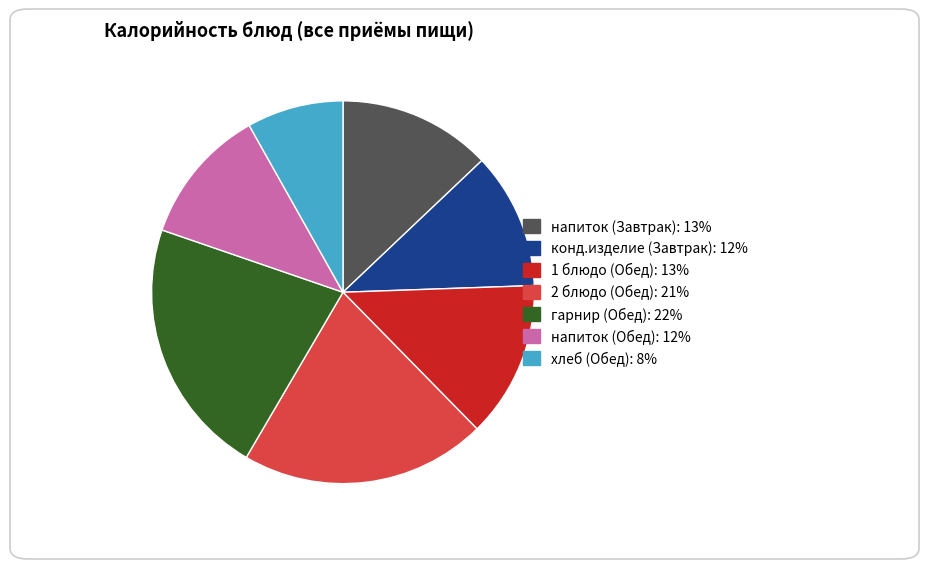

What is the ratio of the value at 1 блюдо (Обед) to the value at хлеб (Обед)?

1.6